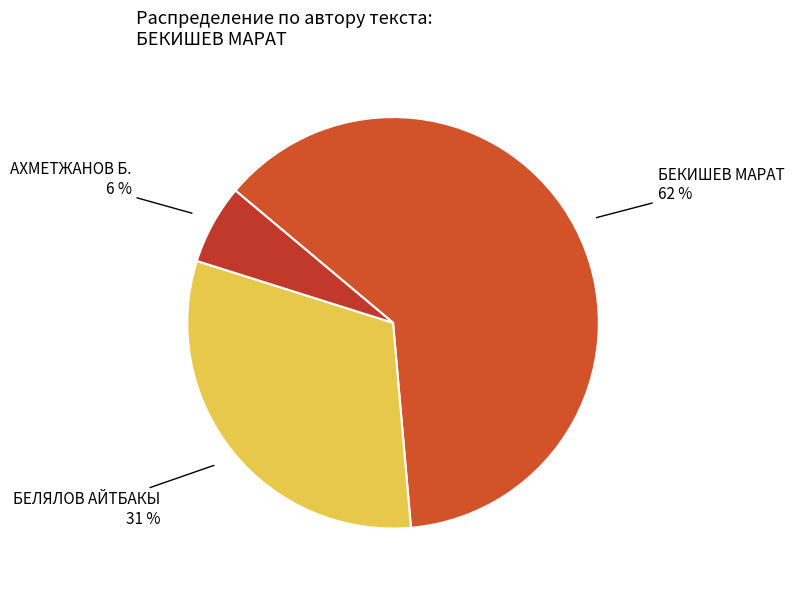

Is there a majority slice in this chart?

Yes